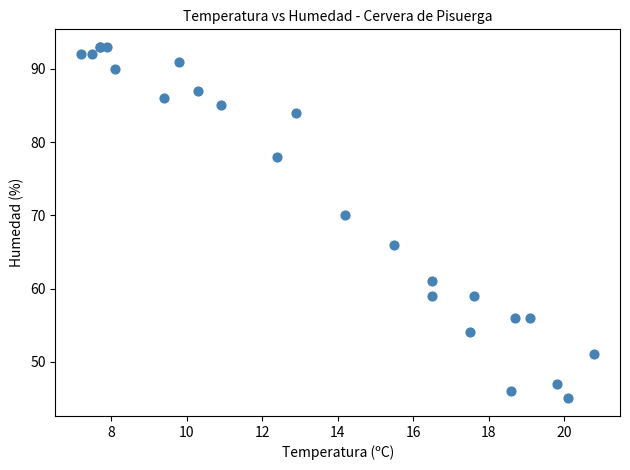

What Y value in the scatter plot is closest to 69?

70